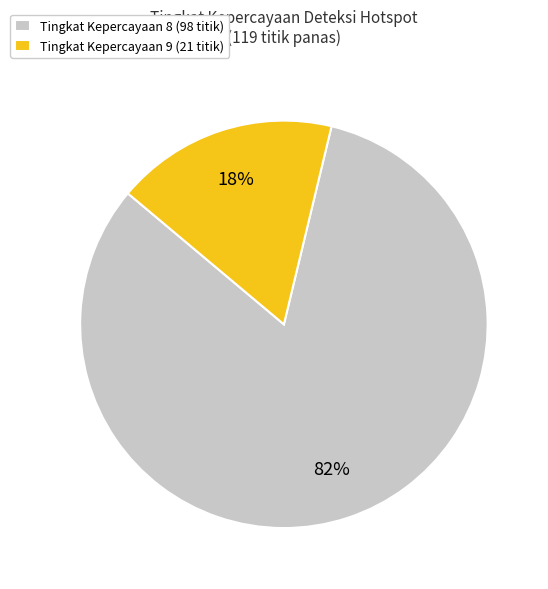

How many slices are in this pie chart?

2